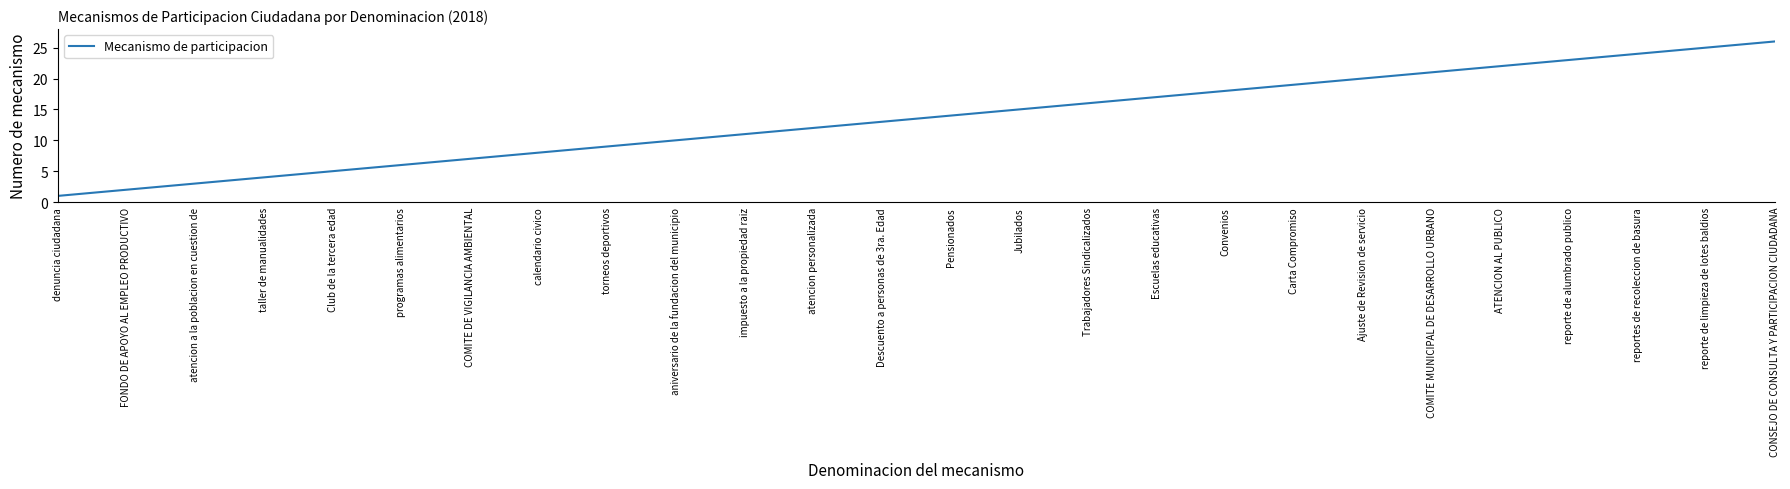

Does the chart have visible grid lines?

No